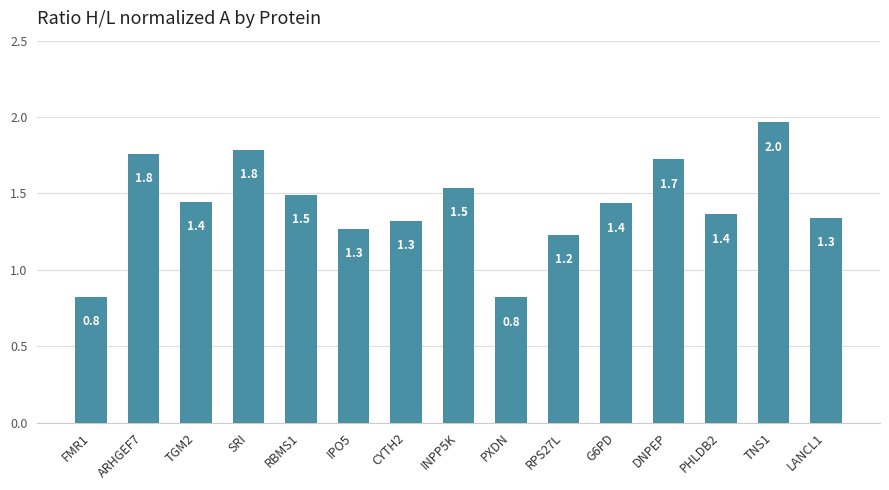

What position from the left is RPS27L?

10